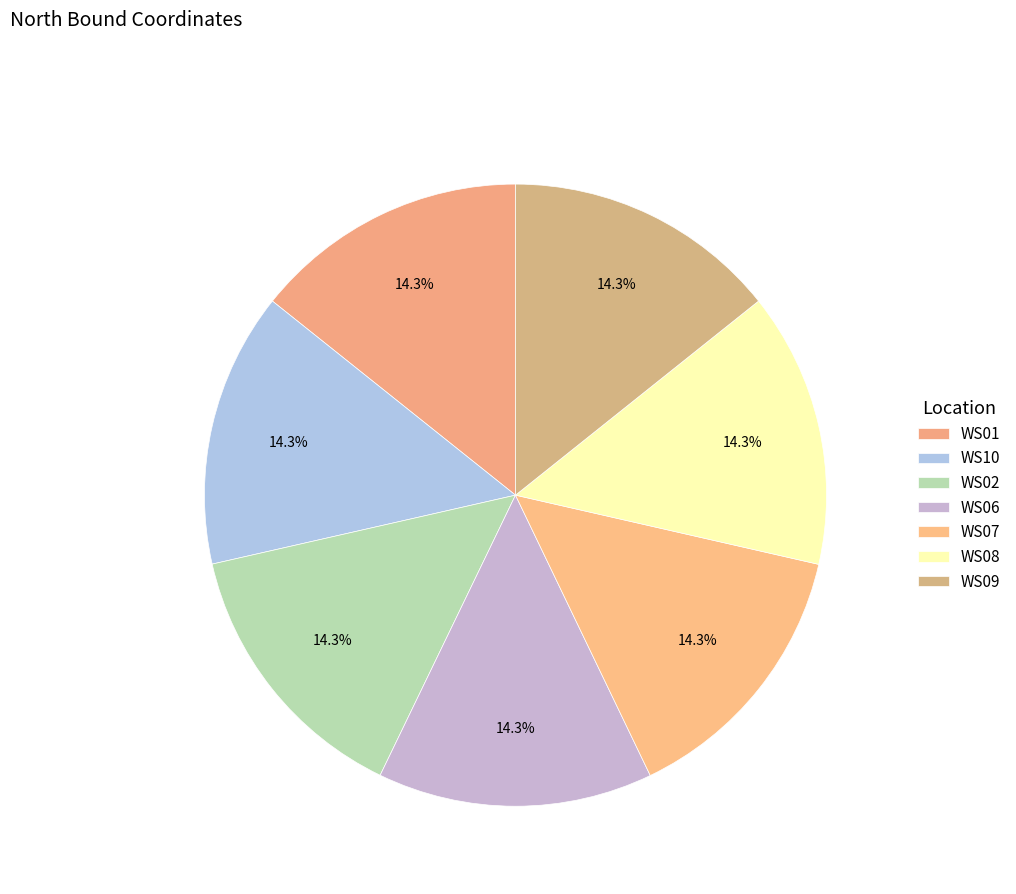

What is the ratio of the value at WS09 to the value at WS02?

1.0